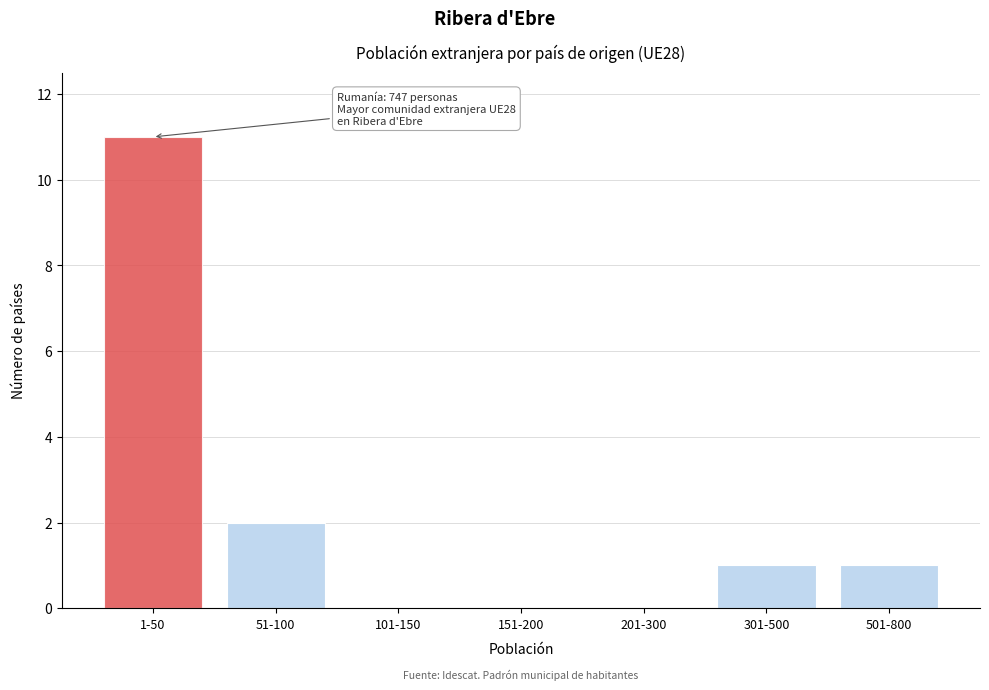

Reading right to left, list all the values displayed in this chart.

501-800=1	301-500=1	201-300=0	151-200=0	101-150=0	51-100=2	1-50=11